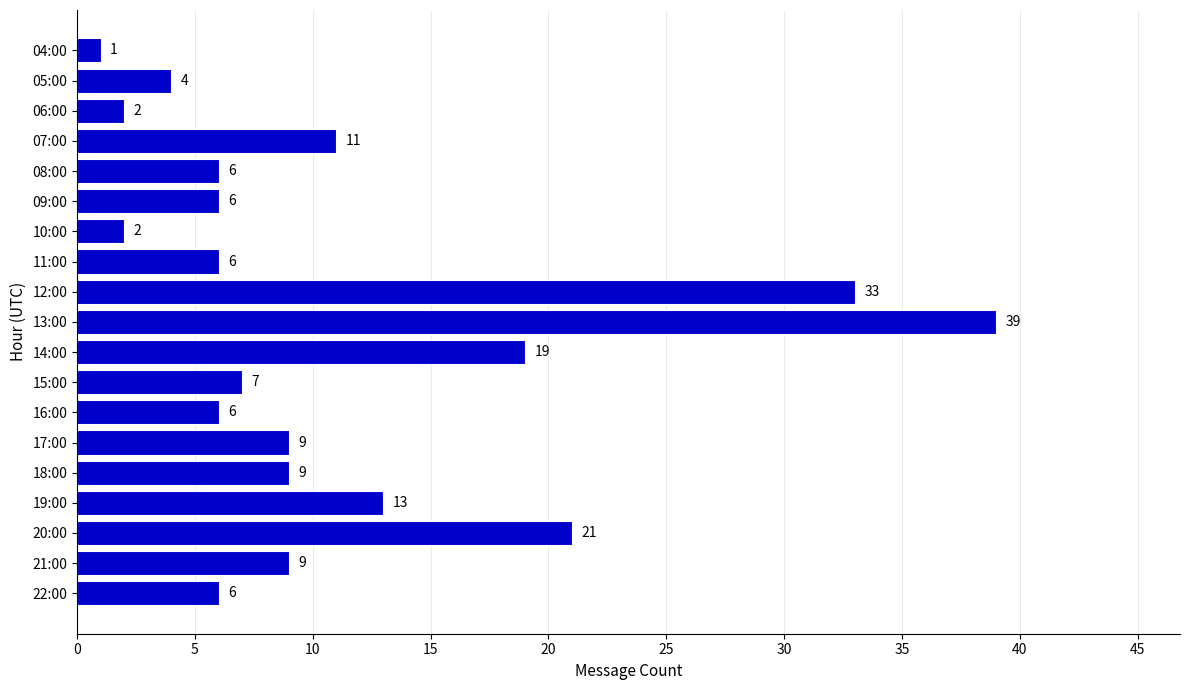

What is the label of the 13th bar from the top?

16:00